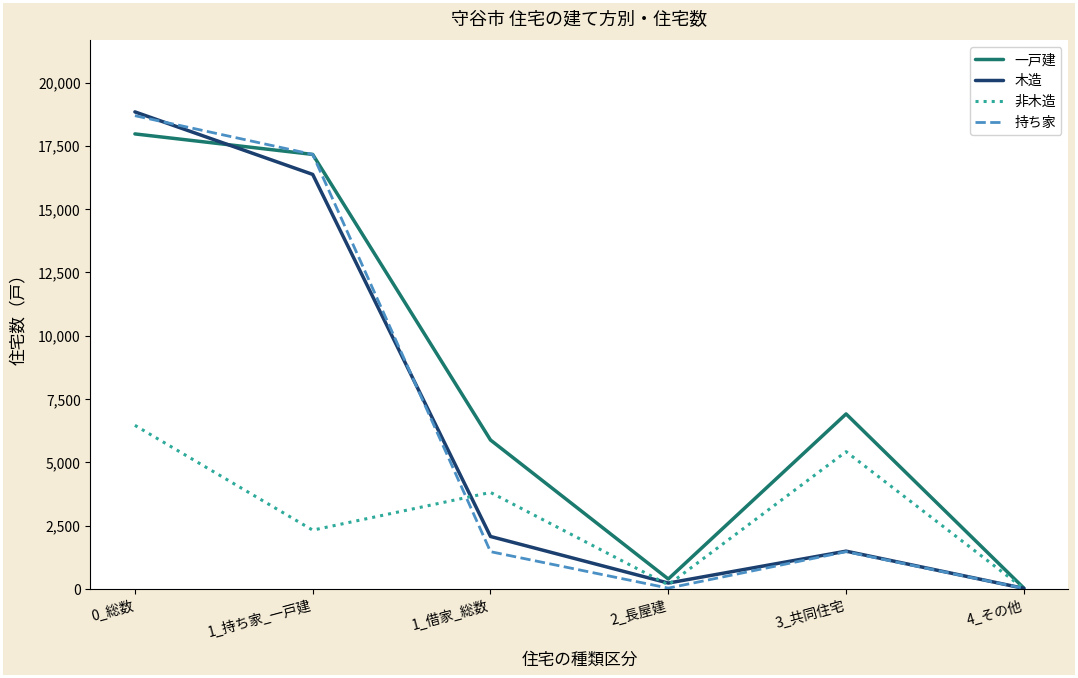

The value of 非木造 at 1_持ち家_一戸建 is 4077. True or false?

False